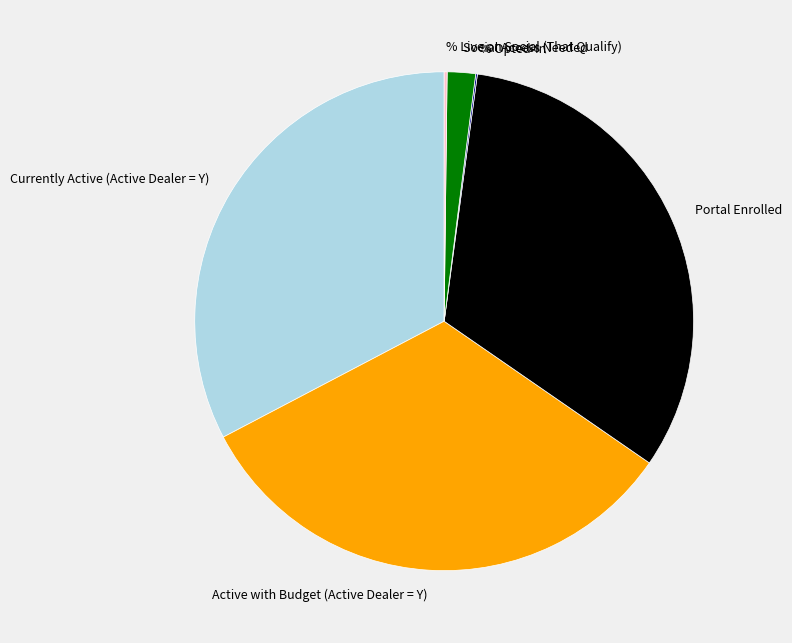

Which has a higher value, Portal Enrolled or Social Access Needed?

Portal Enrolled